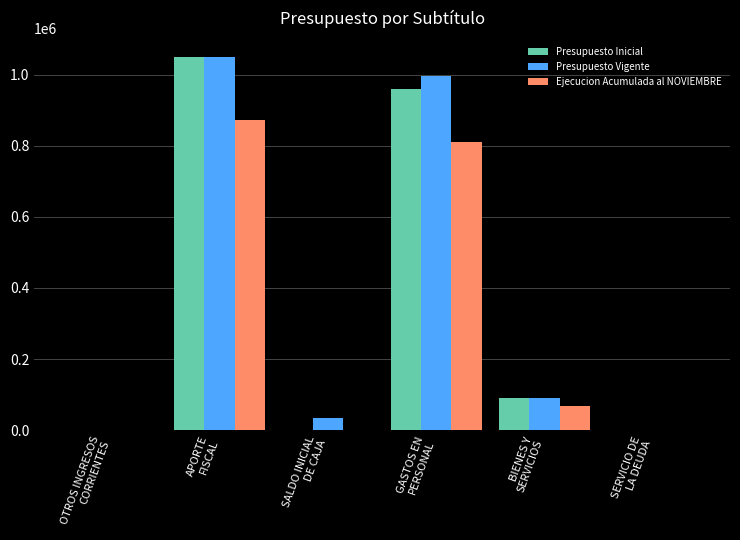

What is the sum of all Presupuesto Vigente values?

2169110